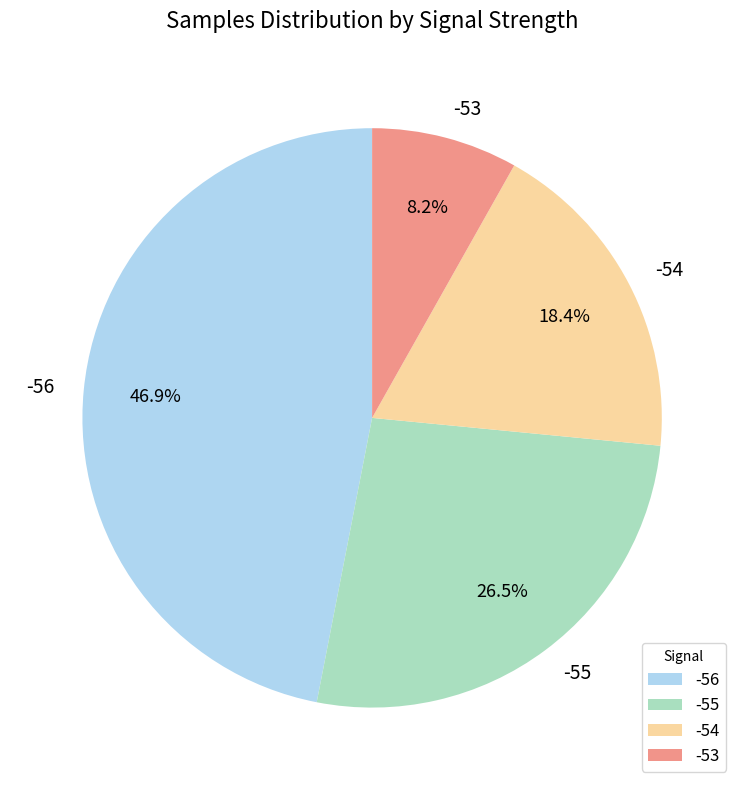

What percentage is the -56 slice, to the nearest percent?

47%